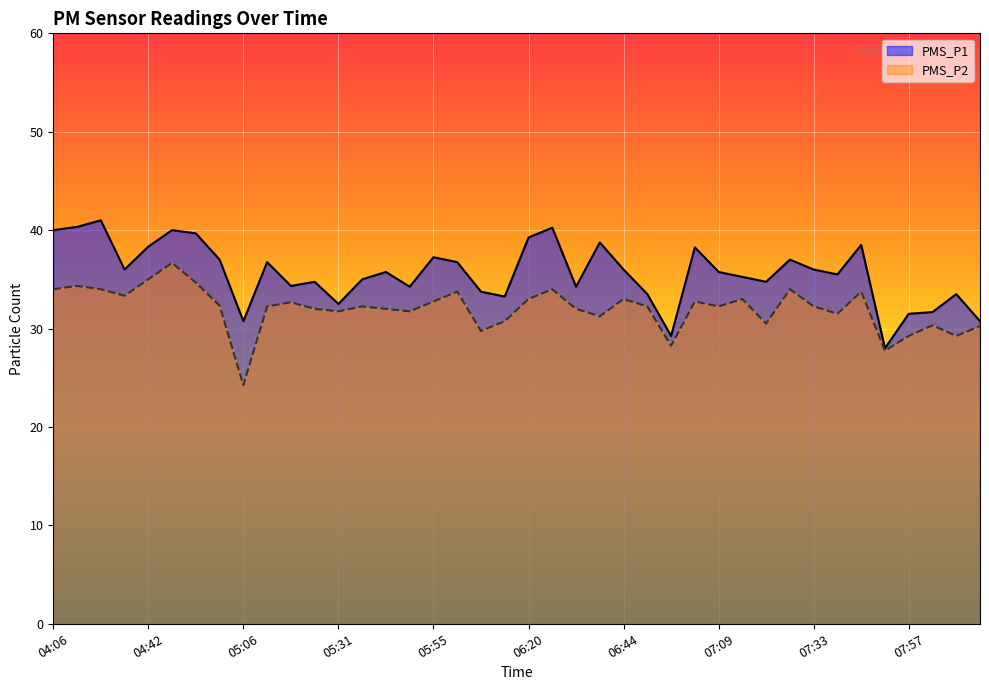

At which label does PMS_P1 first exceed 35?

04:06